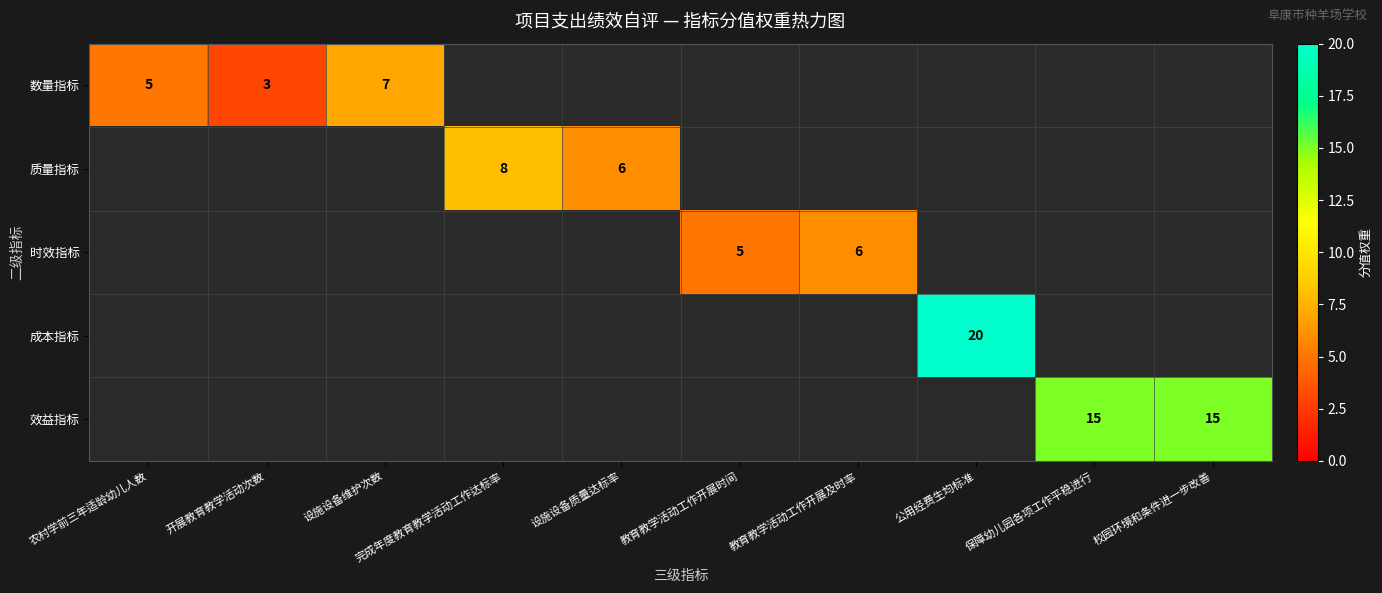

The 数量指标 series shows 3 at 农村学前三年适龄幼儿人数. True or false?

False